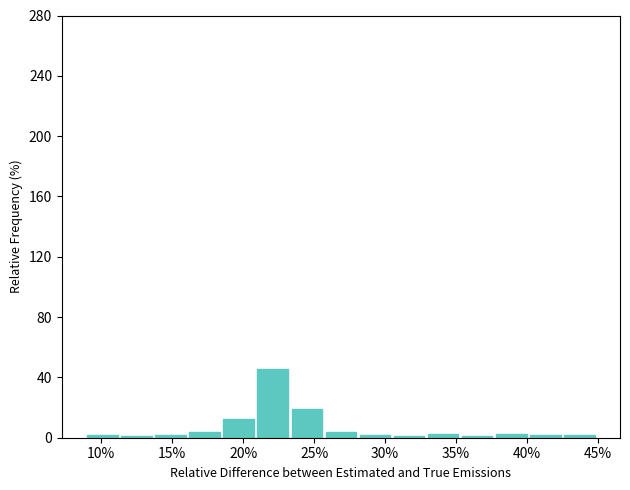

Over which range of the x-axis is the bar tallest?

21.0 to 23.4